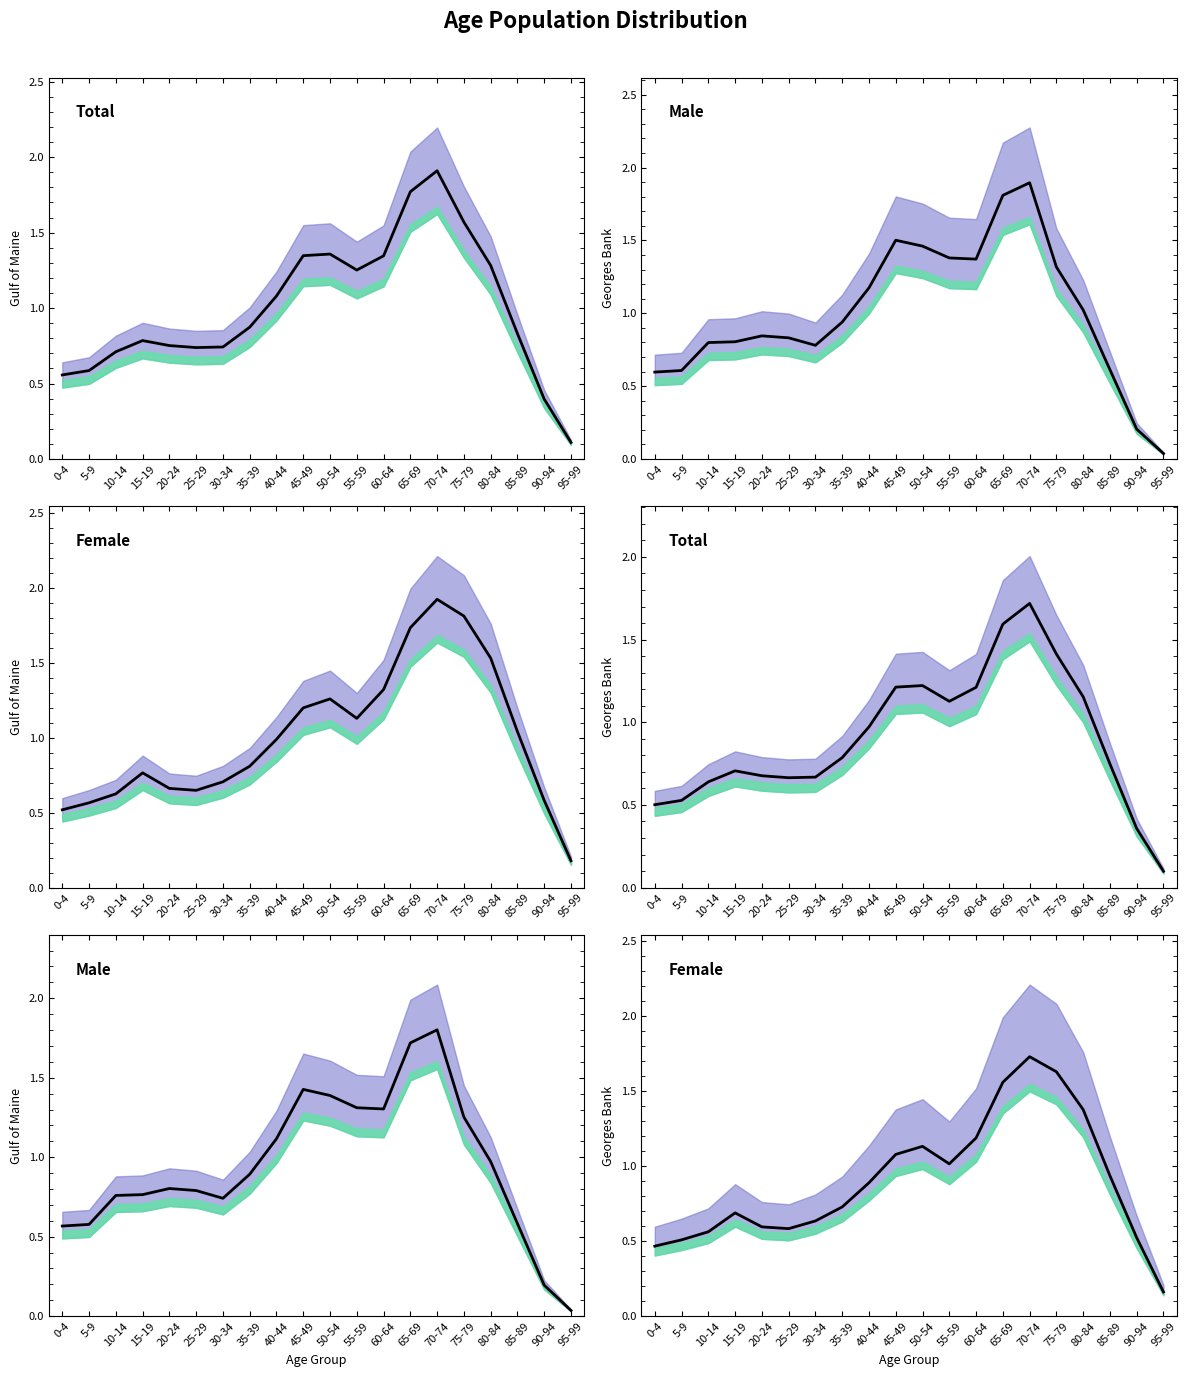

Where is the first local maximum for Male (男)?

20-24